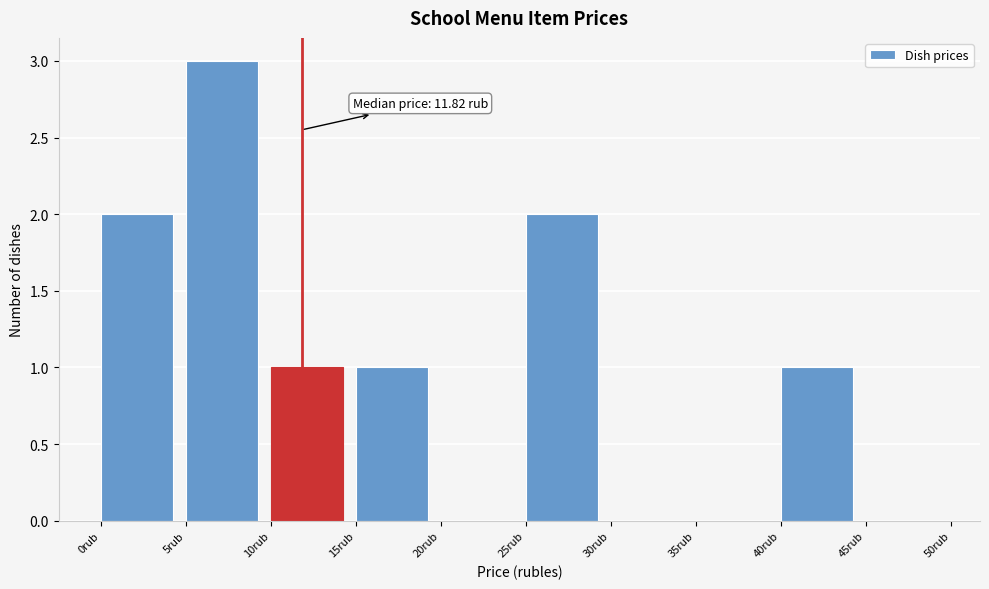

Over which range of the x-axis is the bar tallest?

5 to 10